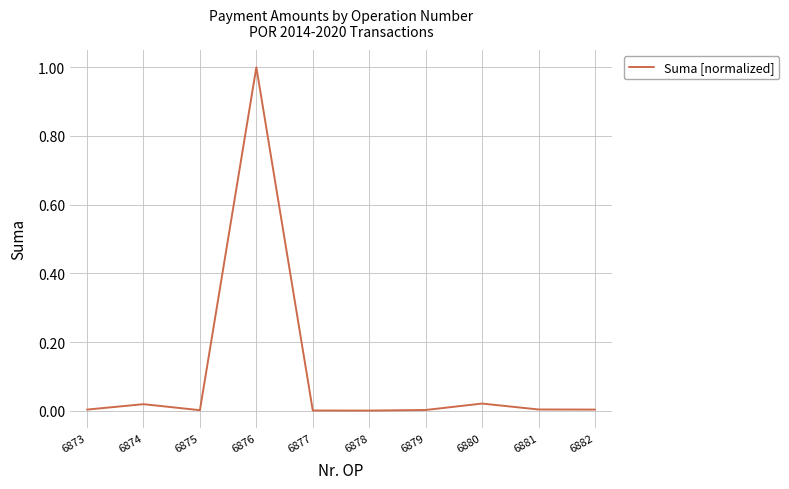

At which category does the data reach its first local peak?

6874